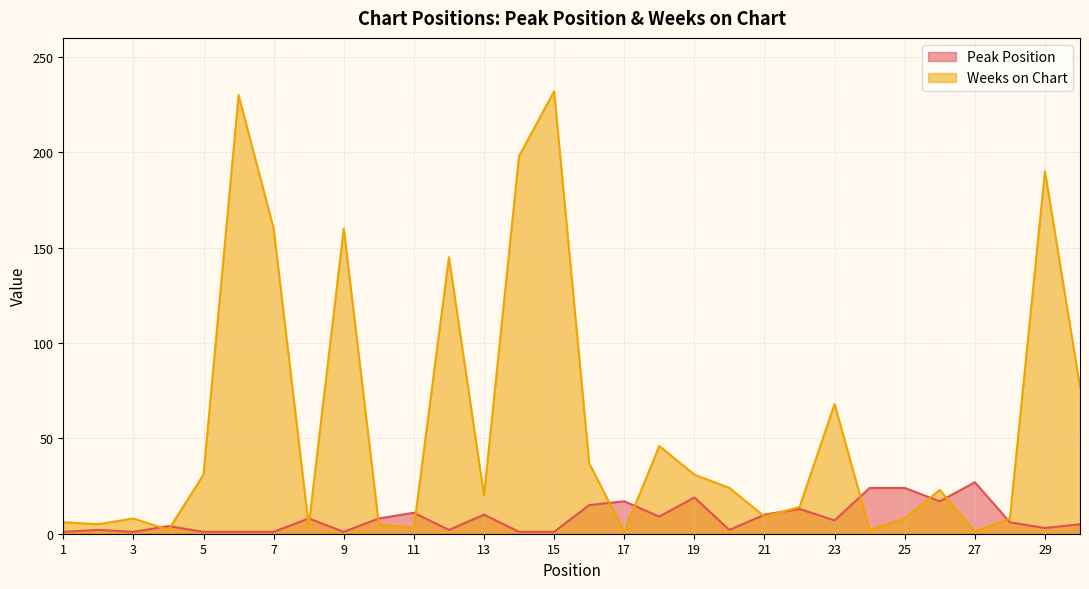

How many values in the Peak Position series are below 7?

15